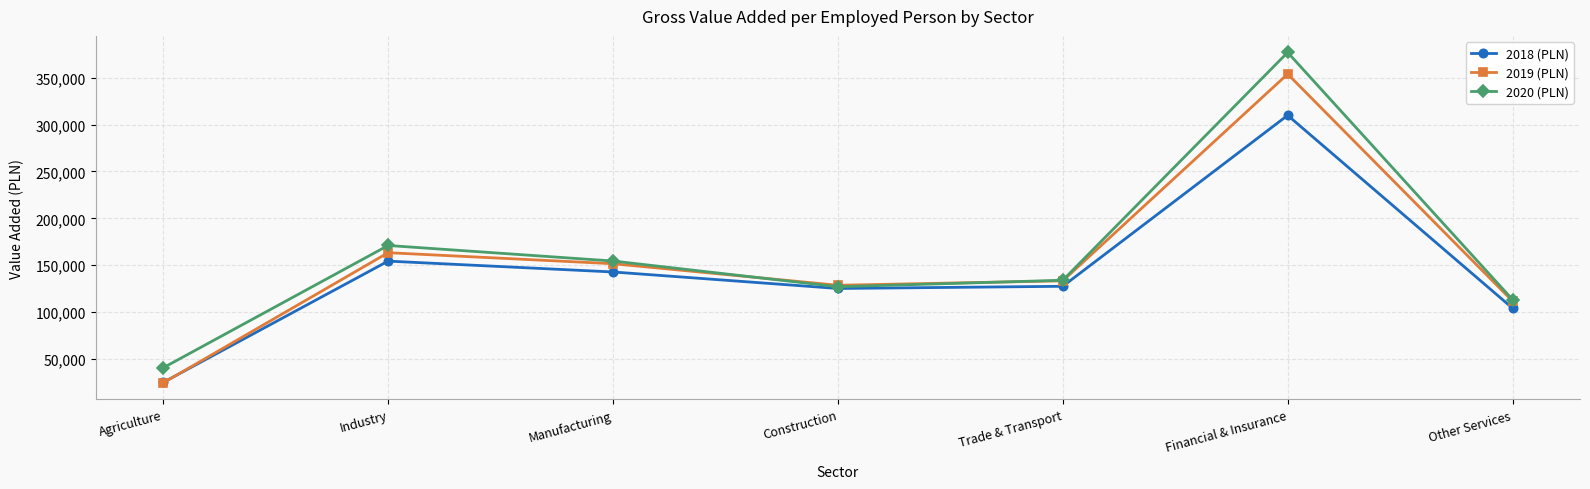

Rank the categories by 2020 (PLN) value from lowest to highest.

Agriculture, Other Services, Construction, Trade & Transport, Manufacturing, Industry, Financial & Insurance